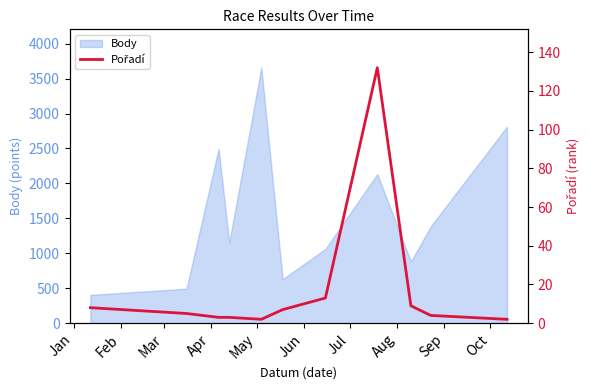

What is the lowest value of the Body series?

404